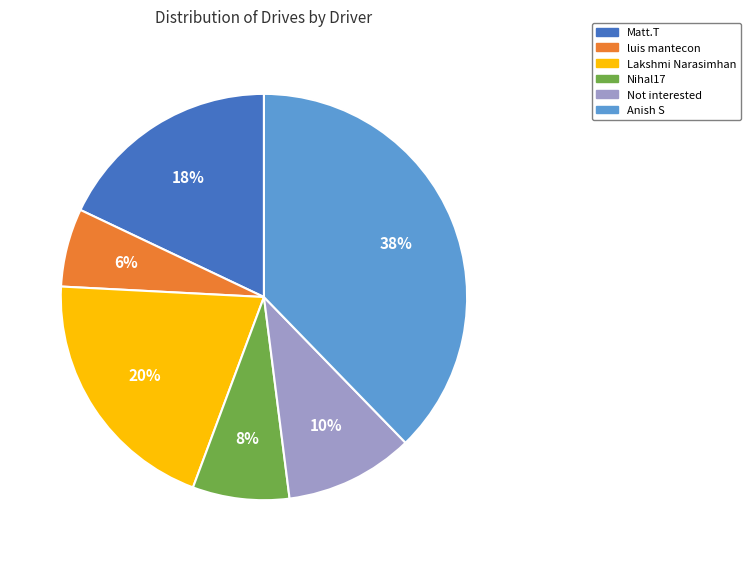

Is it true that Lakshmi Narasimhan is 20% of the pie?

True